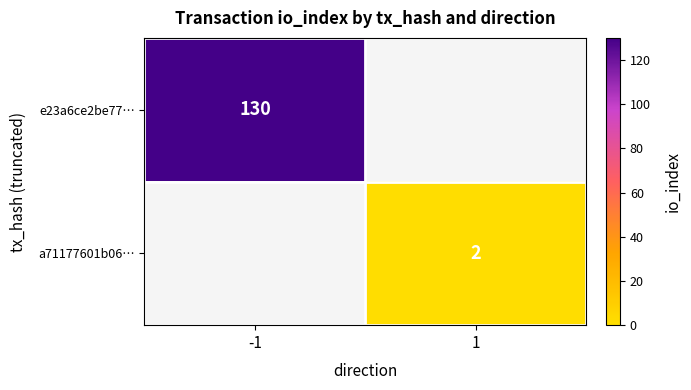

Is it true that a71177601b06… equals 2 at 1?

True